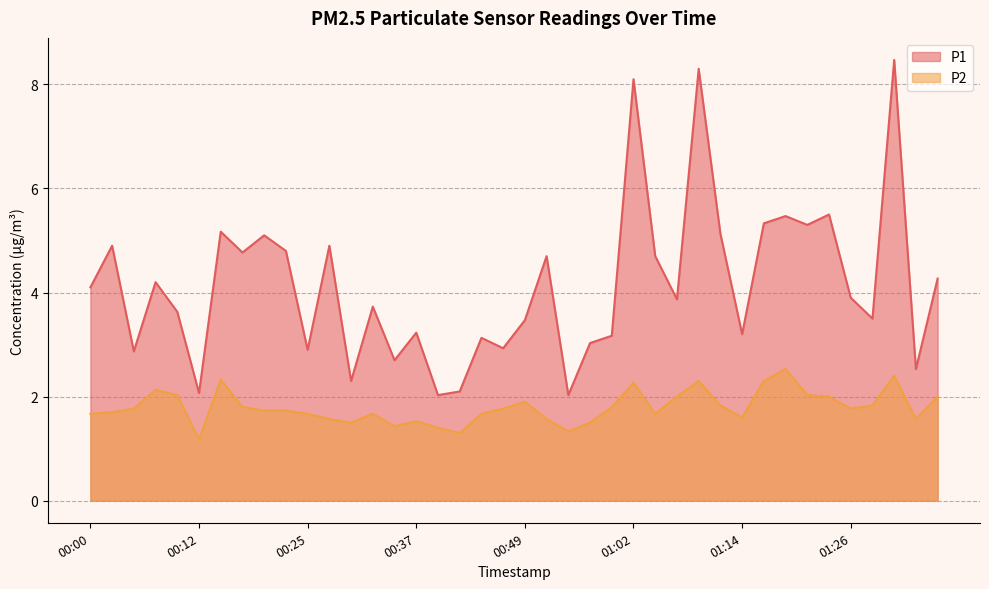

At which label does P1 reach its minimum?

00:40